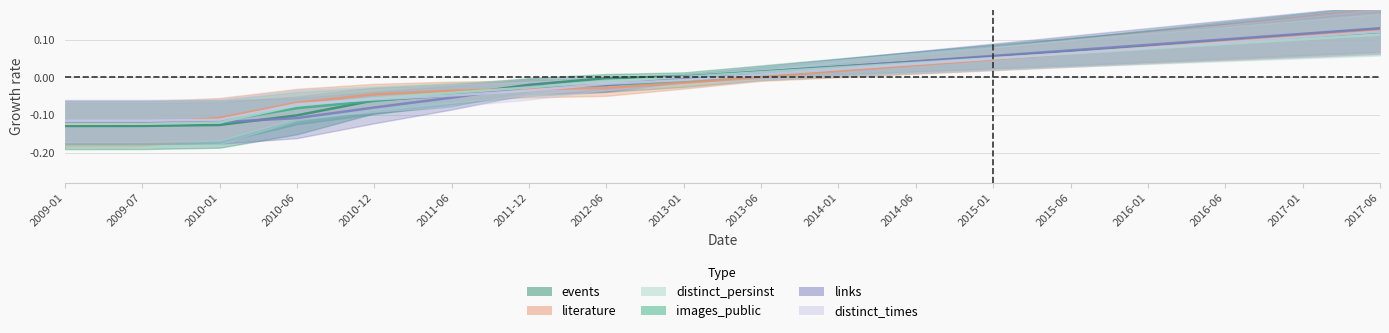

At 2016-01, list the series in order from smallest to largest.

distinct_persinst, distinct_times, literature, events, images_public, links